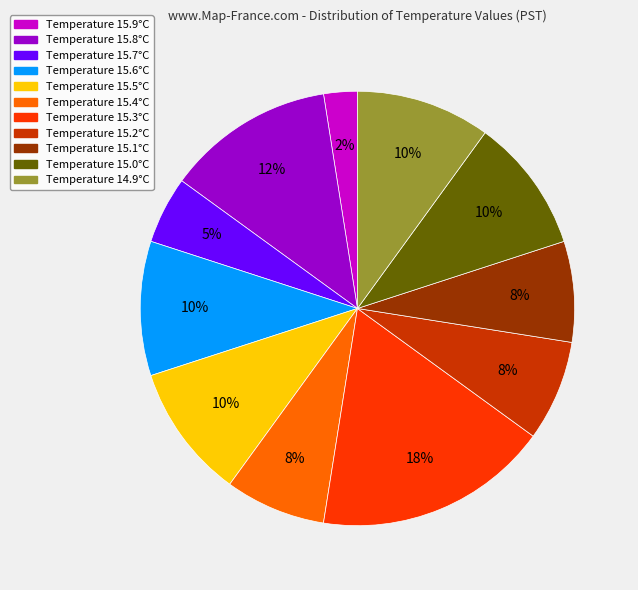

Which slice is the largest?

Temperature 15.3°C